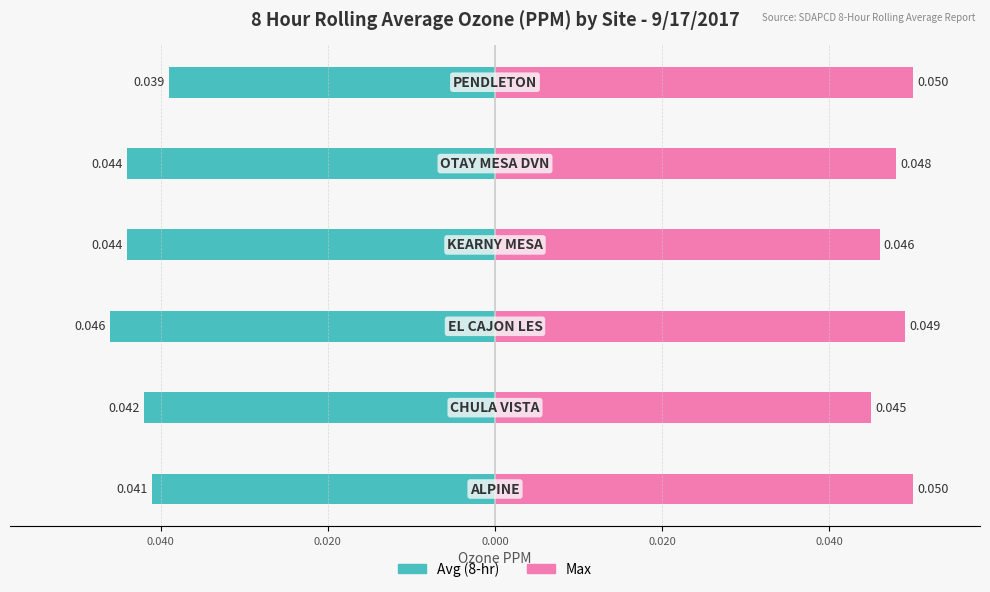

How many groups of bars are there?

6